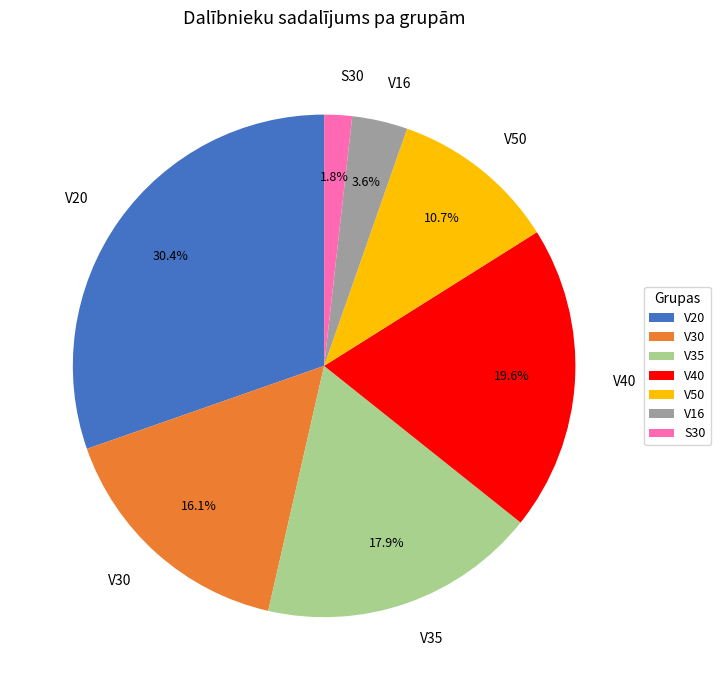

What portion of the pie excludes V30?

83.9%